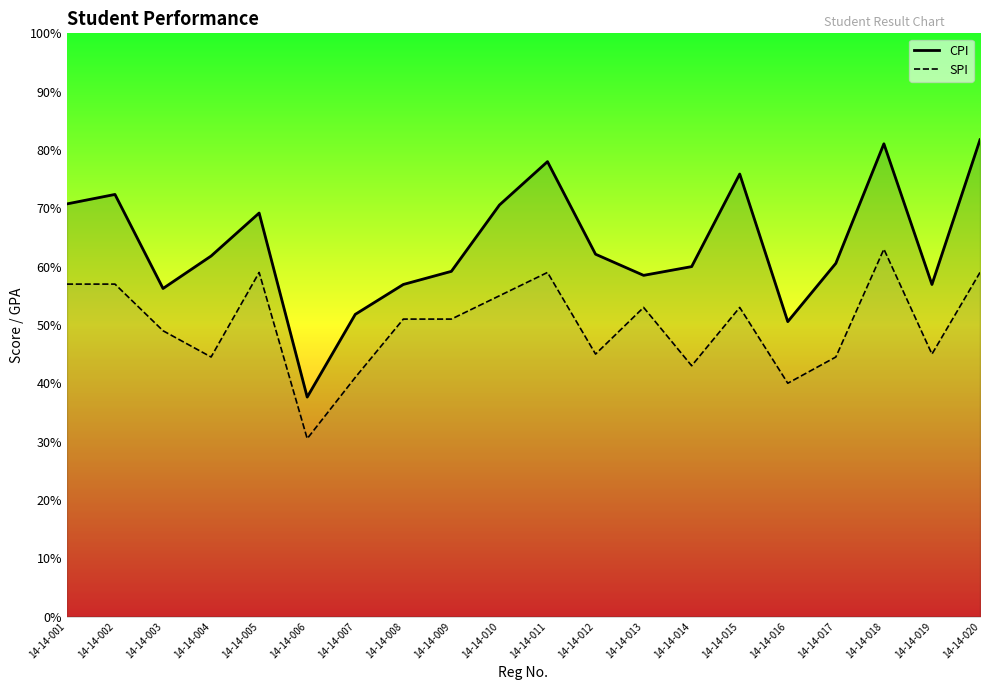

Where is the first local maximum for SPI?

14-14-005